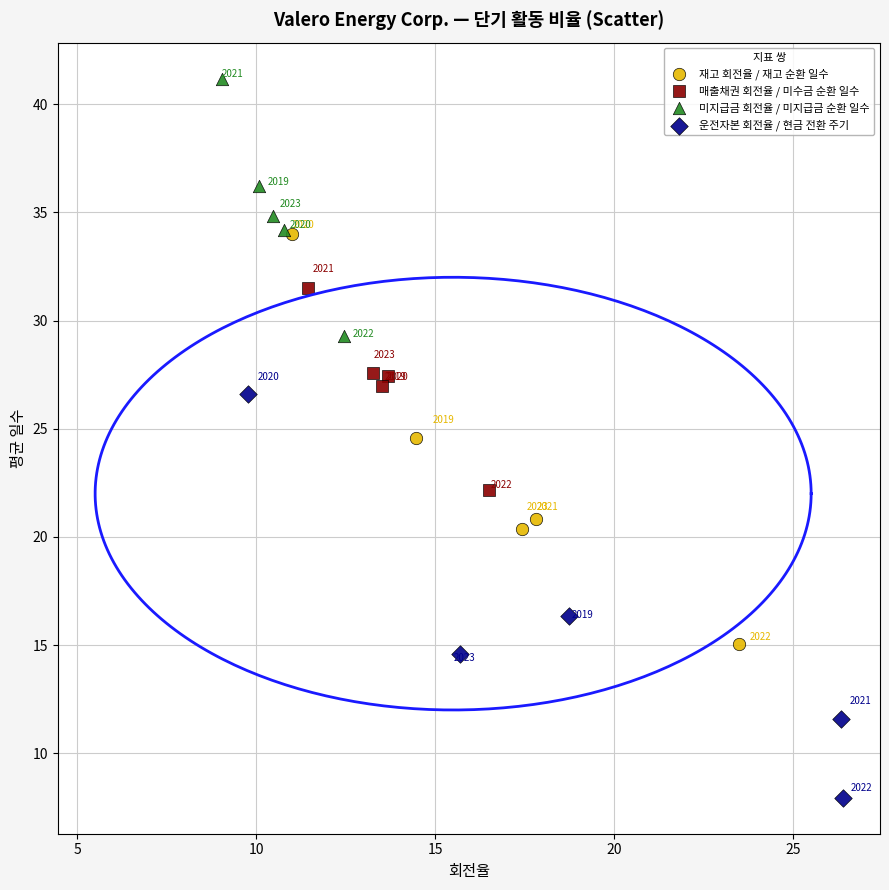

Which series reaches the maximum Y coordinate?

미지급금 회전율 / 미지급금 순환 일수